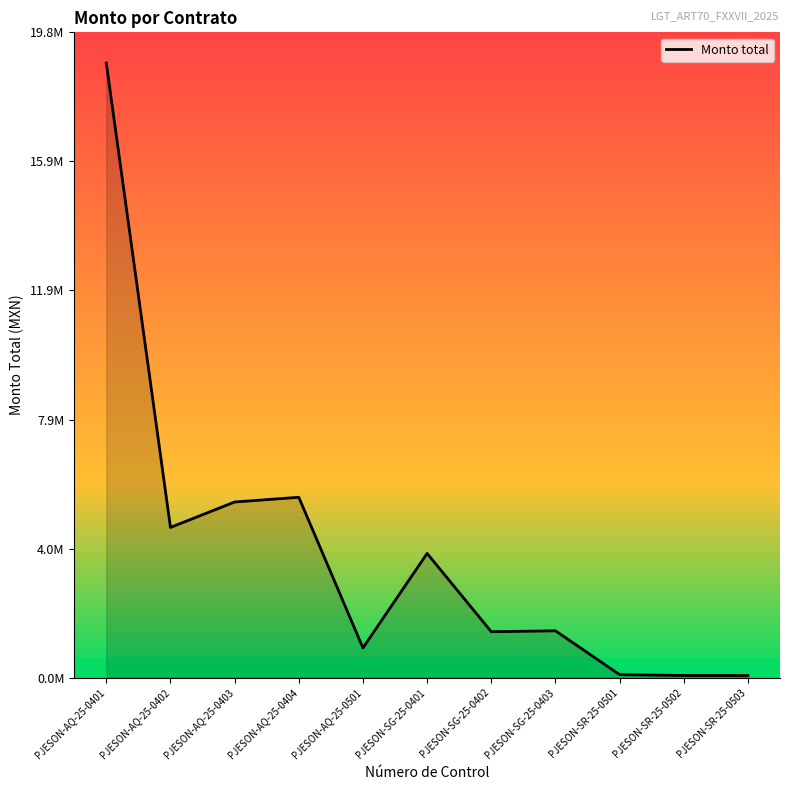

What is the label of the 1st point from the right?

PJESON-SR-25-0503